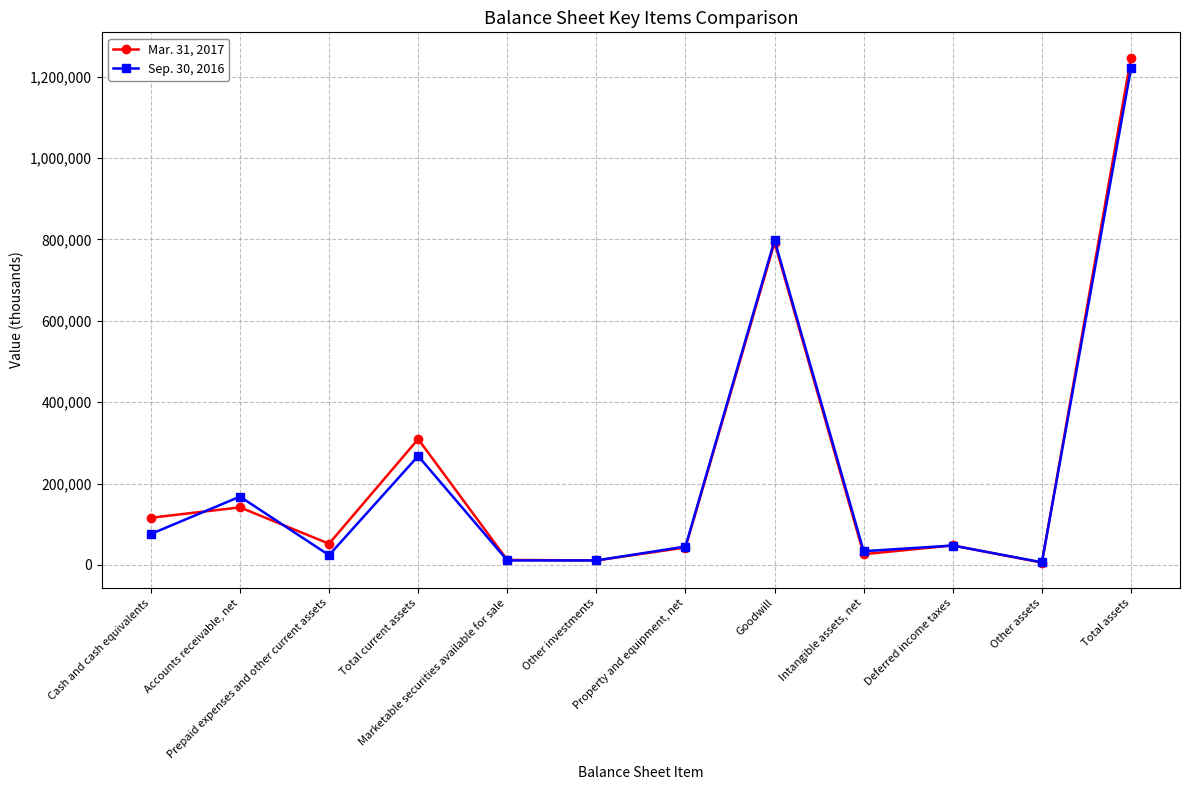

Rank the series by their average value, from lowest to highest.

Sep. 30, 2016, Mar. 31, 2017